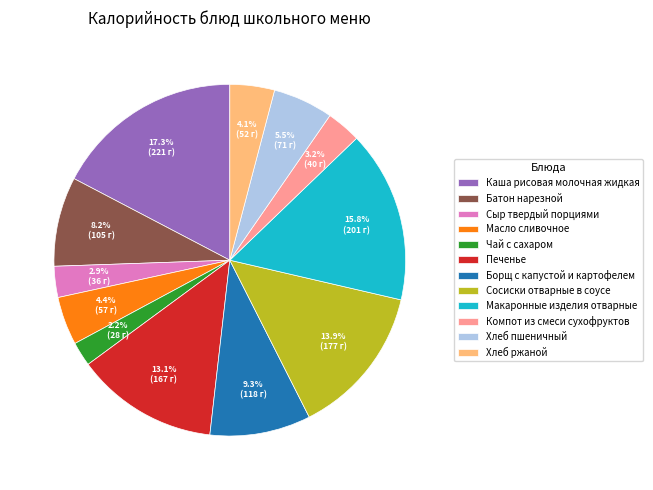

To the nearest percent, what portion does Борщ с капустой и картофелем represent?

9%